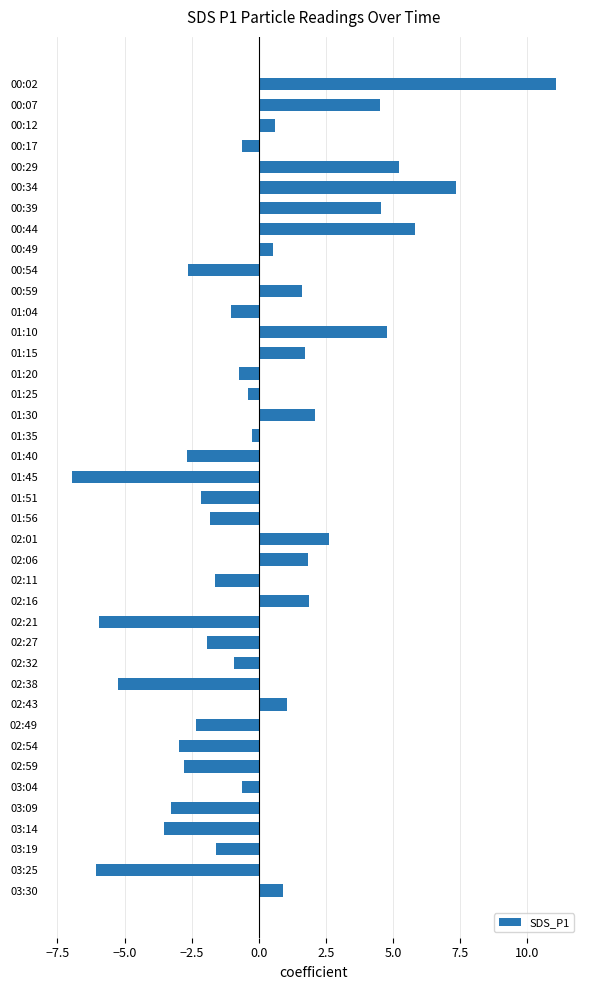

Which has a higher value, 02:43 or 02:32?

02:43